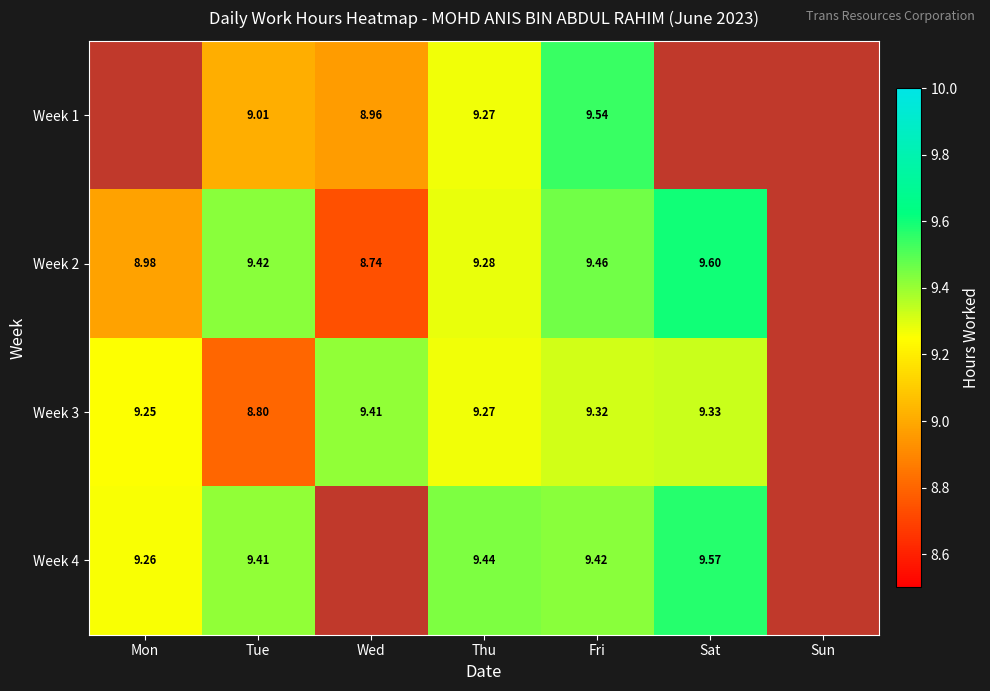

Which has a higher value, Tue or Thu?

Thu